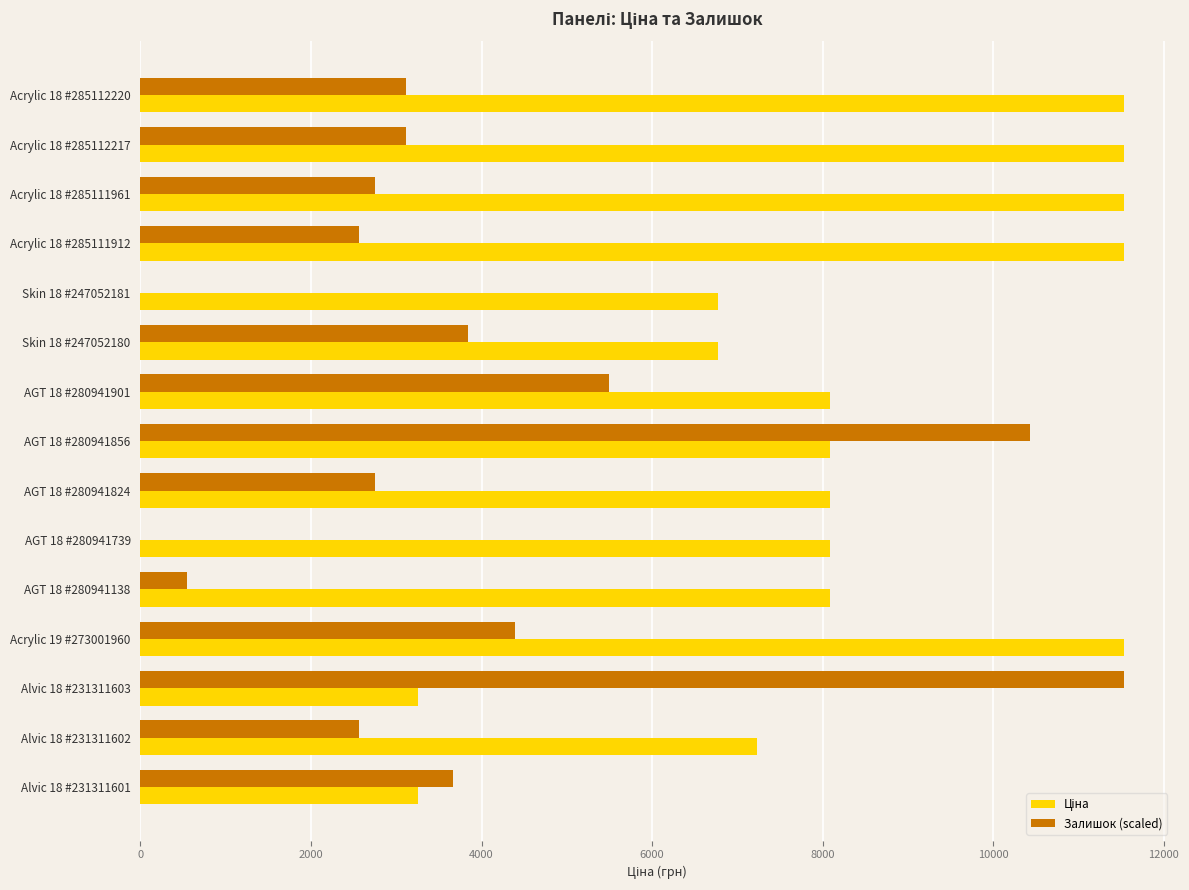

Is it true that Залишок (scaled) equals 3113.0 at Acrylic 18 #285112220?

True